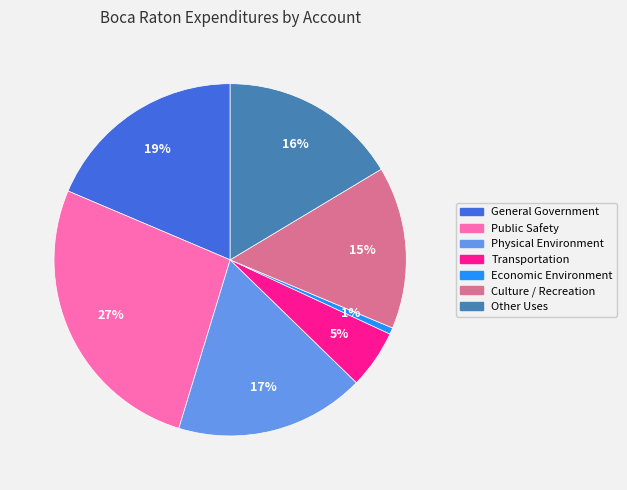

Rank the categories by value from lowest to highest.

Economic Environment, Transportation, Culture / Recreation, Other Uses, Physical Environment, General Government, Public Safety